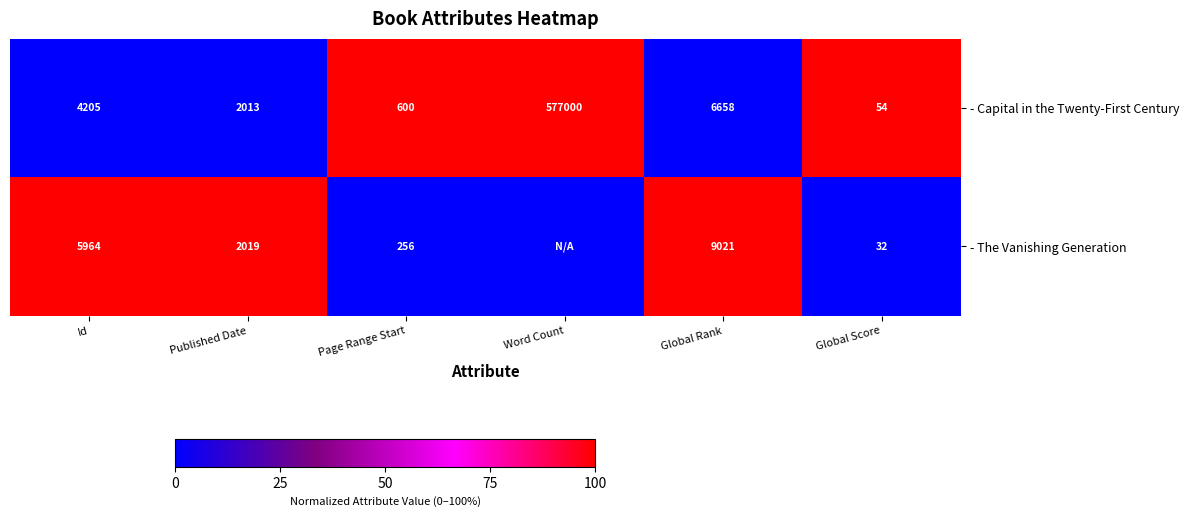

Which has a higher value, Global Rank or Global Score?

Global Score